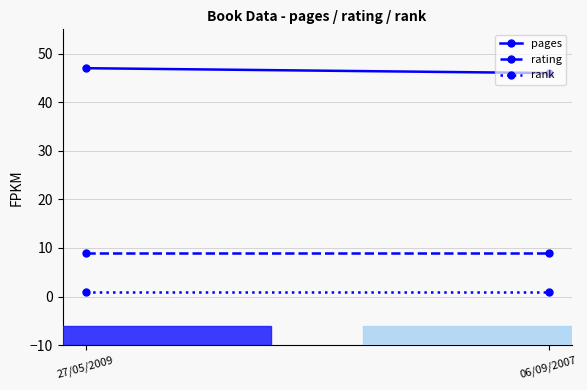

Reading left to right, transcribe all the data shown in this chart.

pages: 47	46
rating: 9	9
rank: 1	1